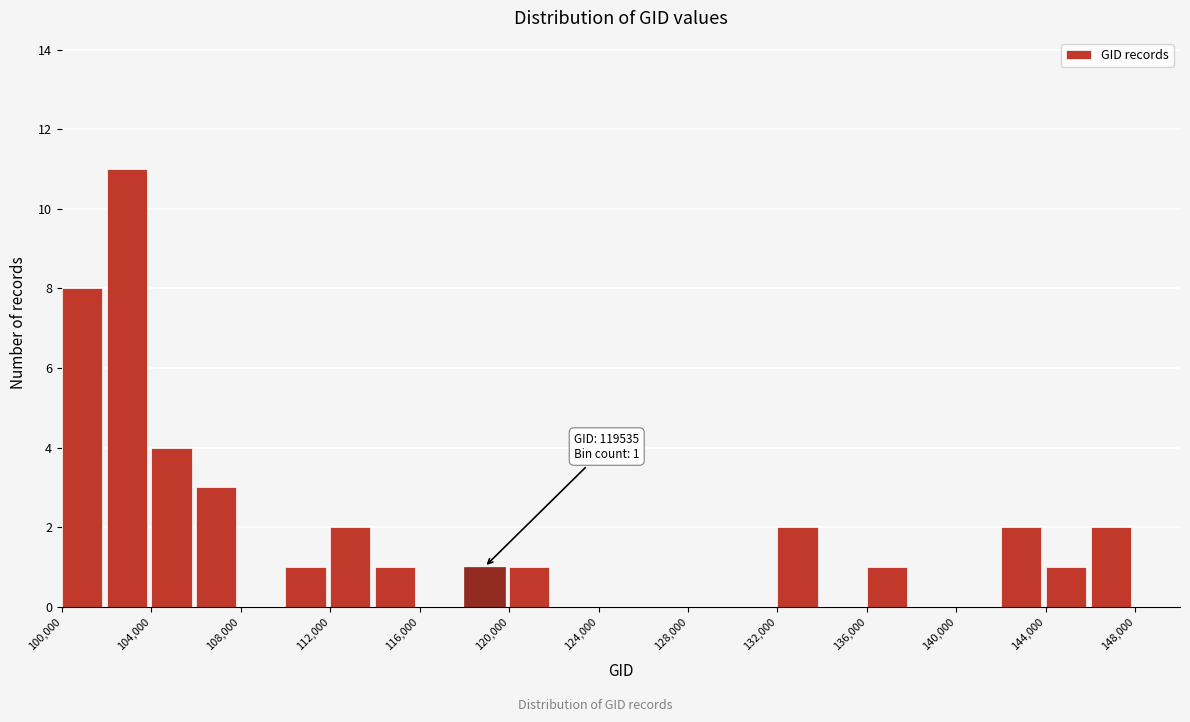

Over which range of the x-axis is the bar tallest?

102000 to 104000